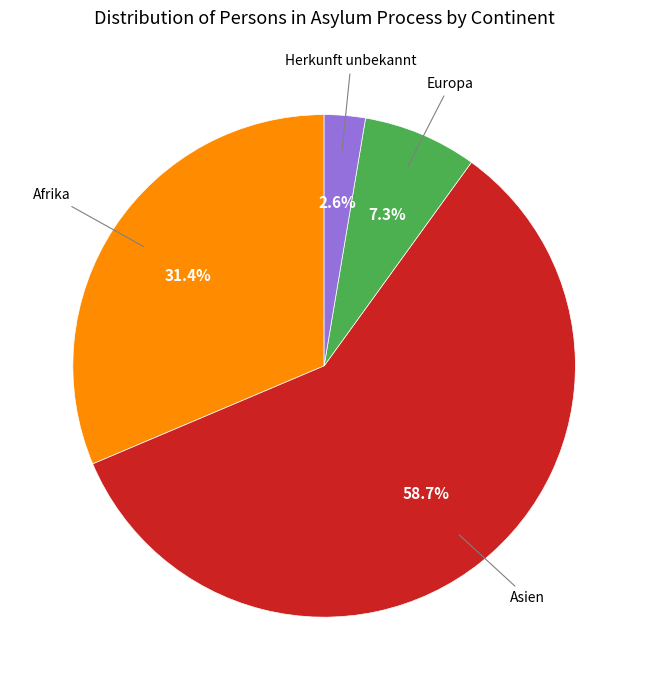

Is there a majority slice in this chart?

Yes